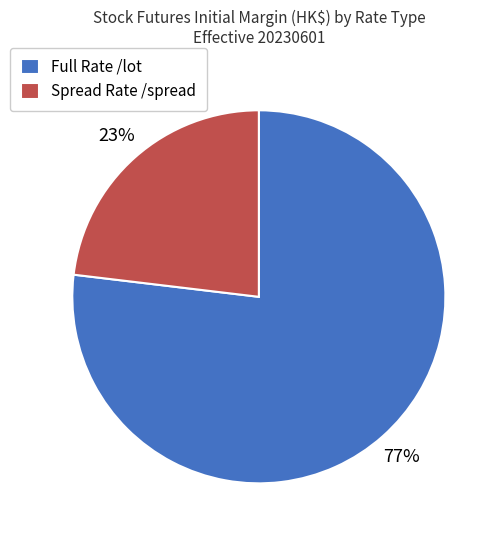

How many segments does this pie chart have?

2